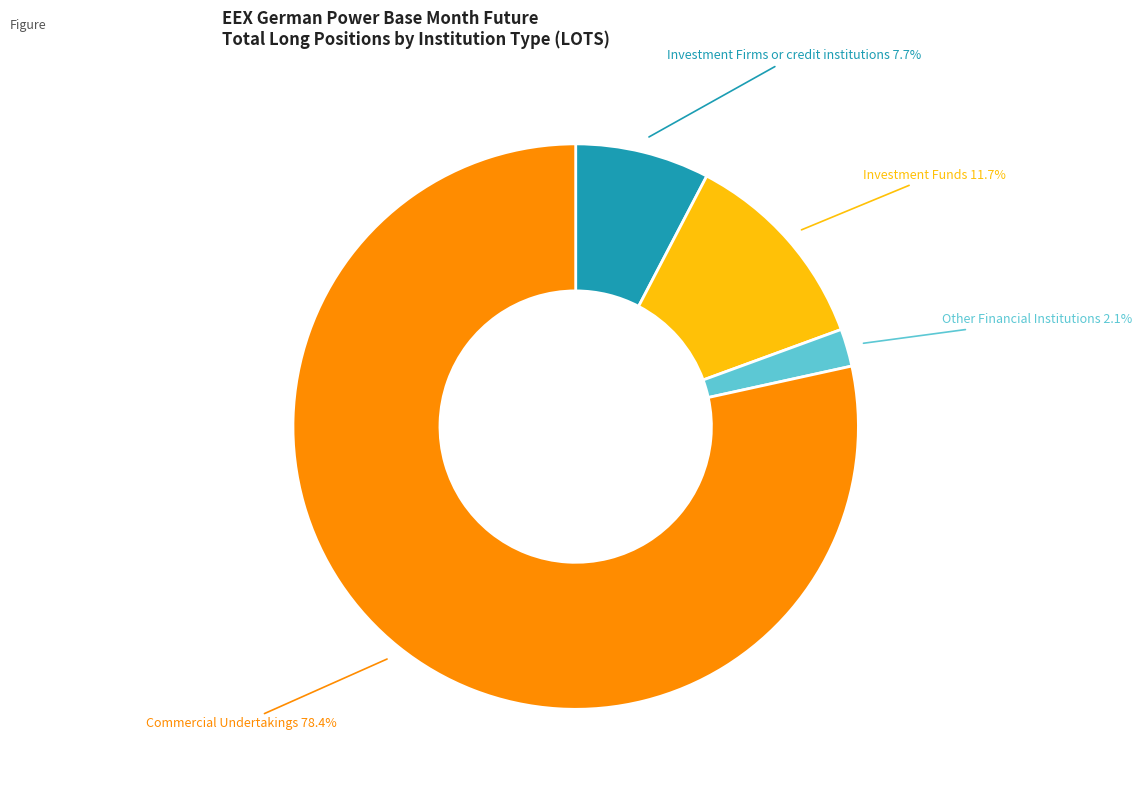

What is the smallest slice in the pie chart?

Other Financial Institutions